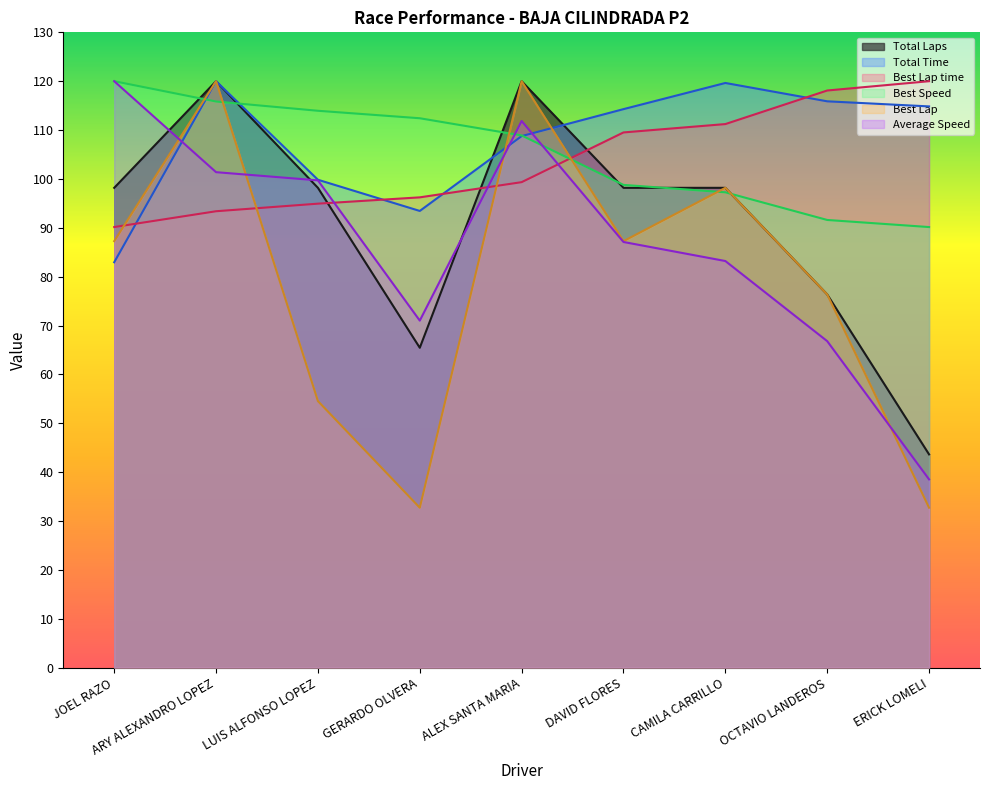

The value of Total Time at ERICK LOMELI is 25.3. True or false?

False